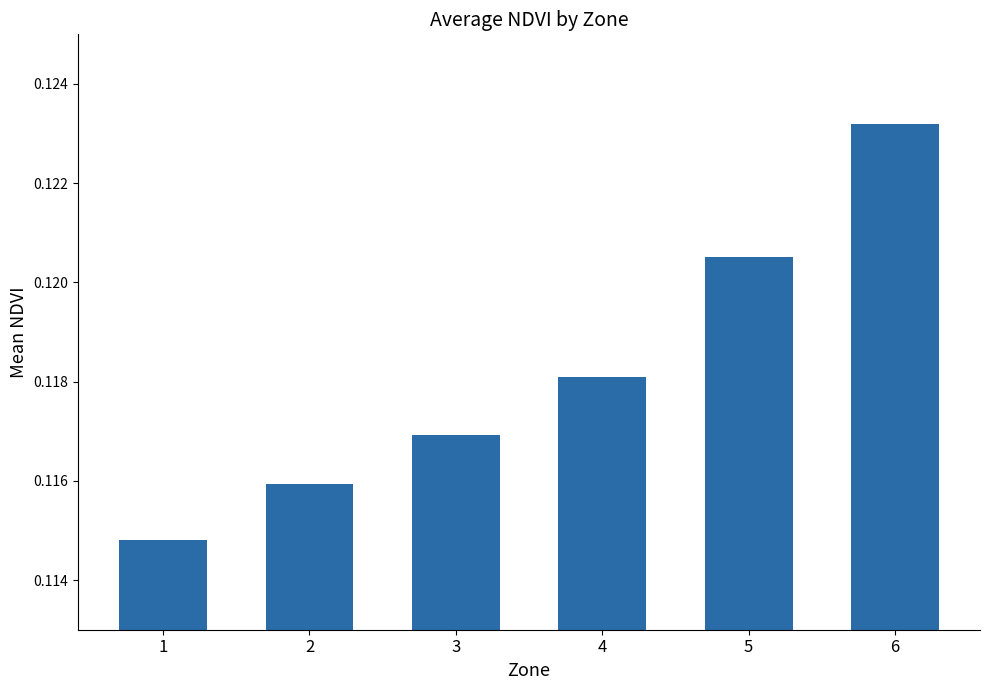

Which category has the highest value across all series?

6